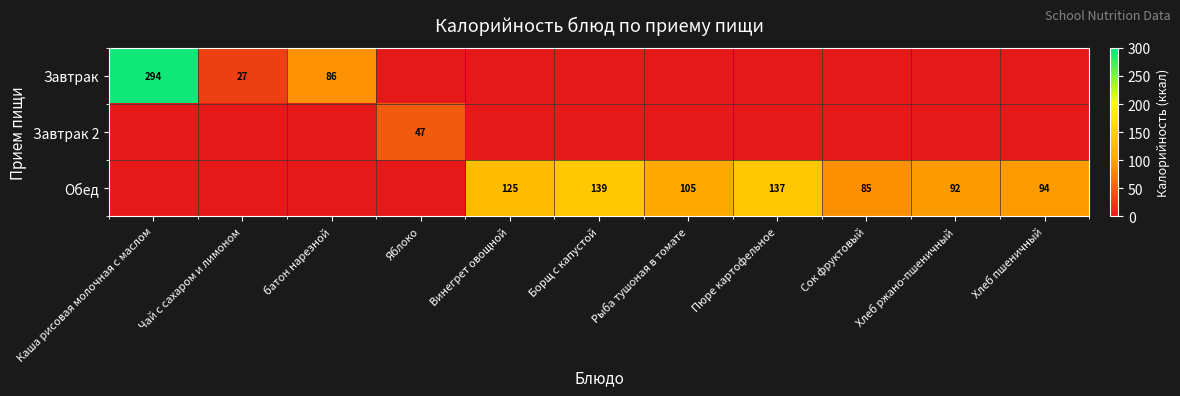

Is it true that Обед equals 26 at Хлеб ржано-пшеничный?

False